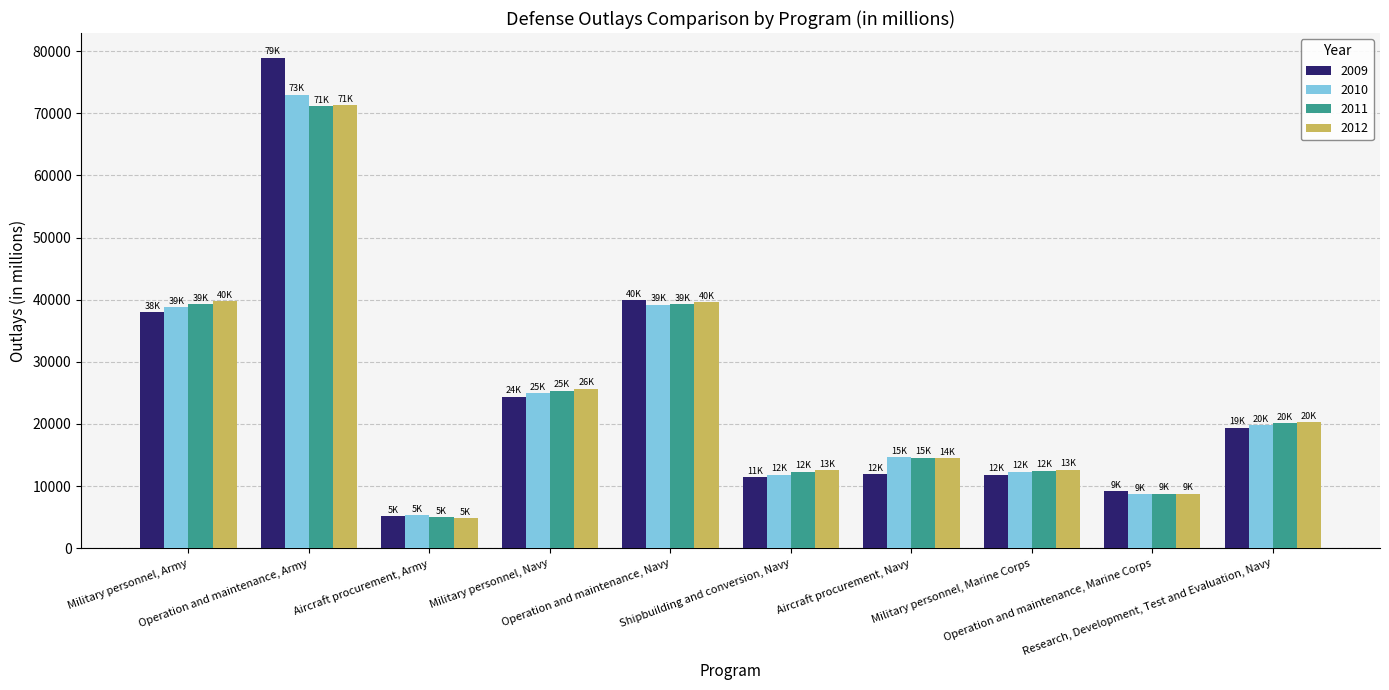

What position from the left is Operation and maintenance, Marine Corps?

9